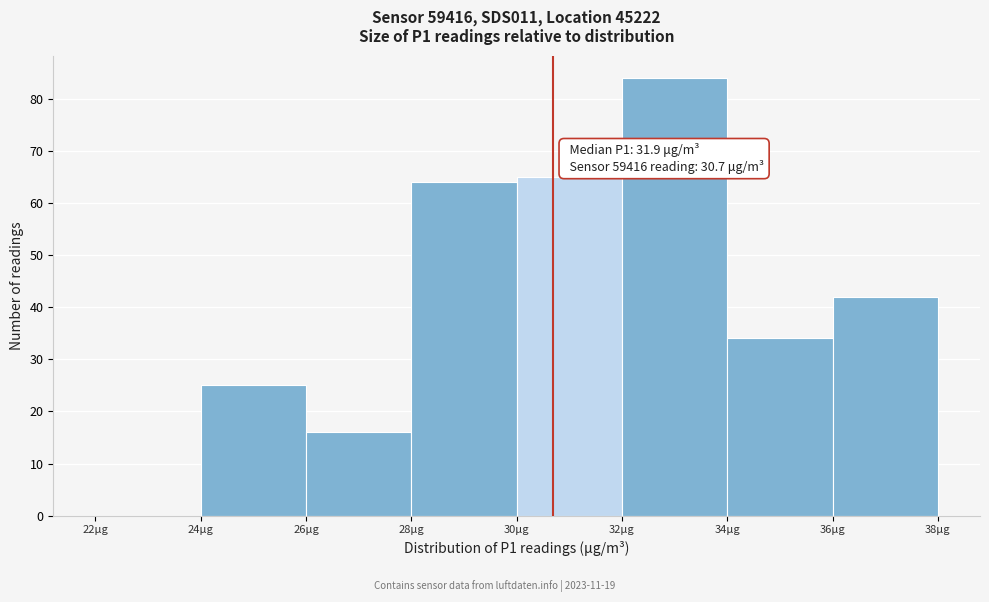

Over which range of the x-axis is the bar tallest?

32 to 34